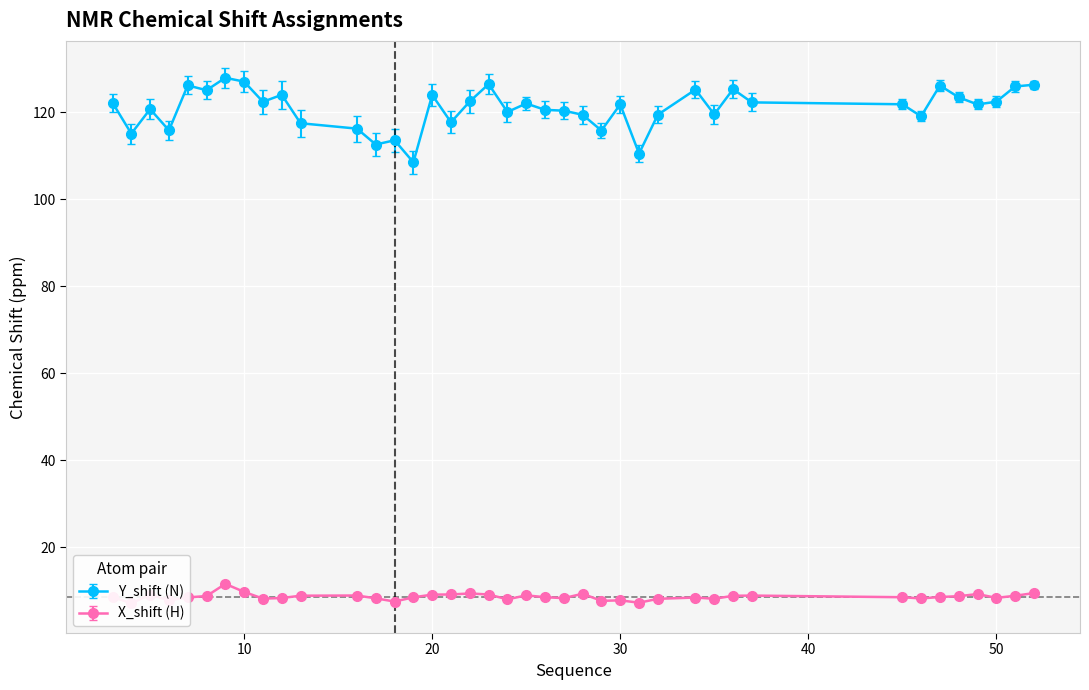

Is the value of X_shift at 22 greater than the value of Y_shift at 13?

No